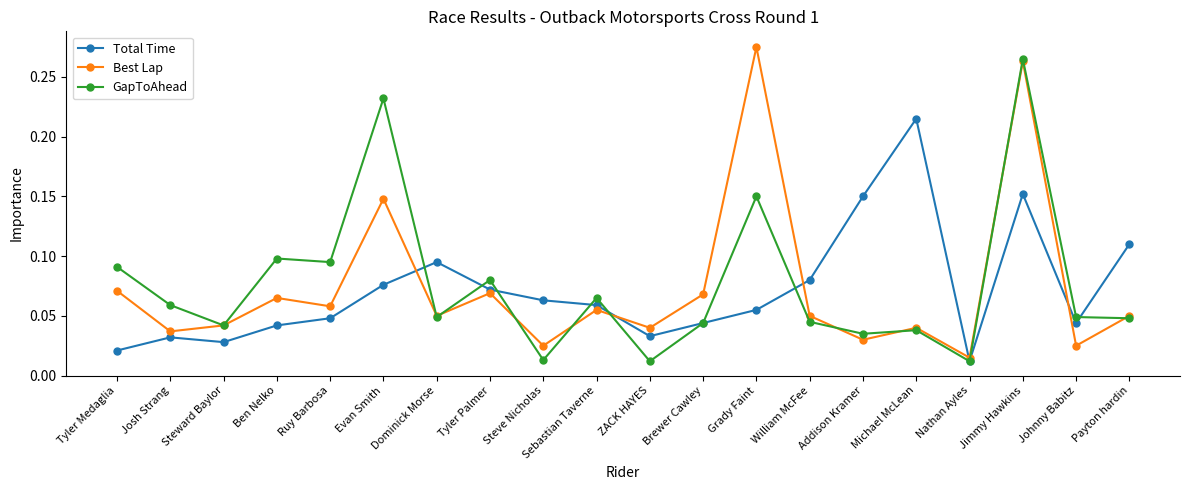

Is the value of Total Time at Tyler Medaglia greater than the value of Best Lap at Jimmy Hawkins?

No